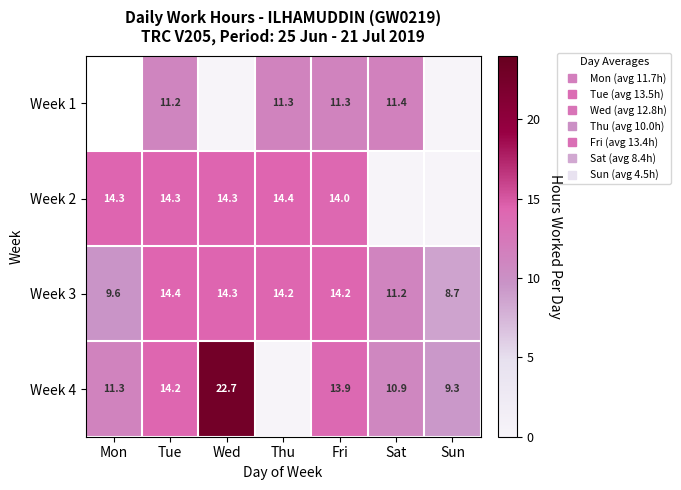

What is the difference between the Week 4 values at Fri and Sun?

4.6